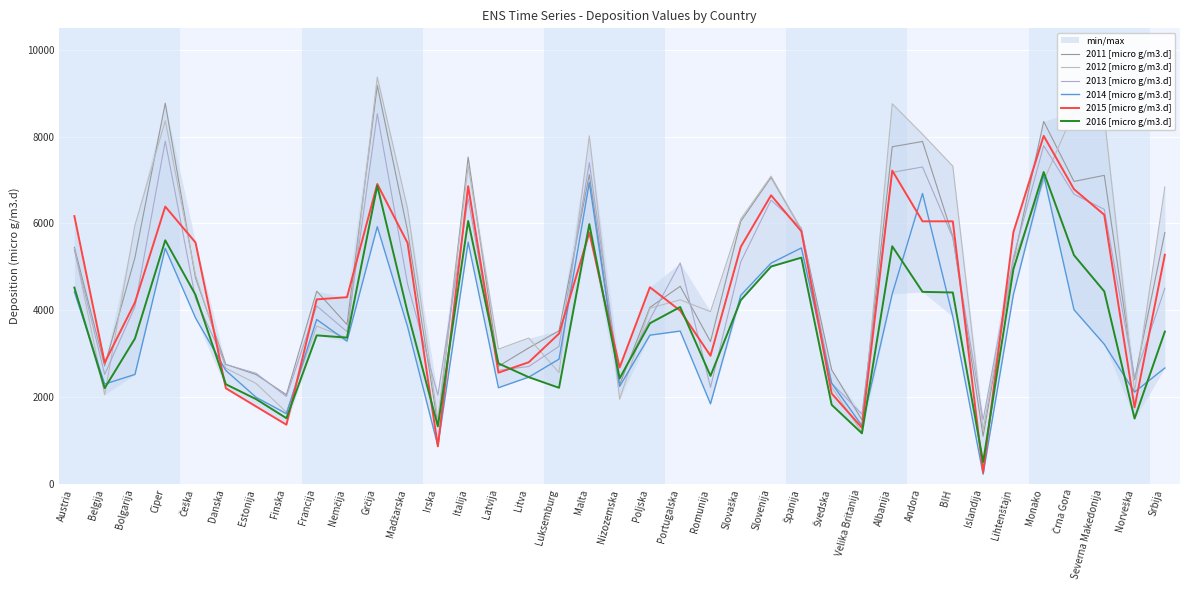

Between Danska and Nizozemska, which series saw the biggest shift?

2012 [micro g/m3.d]